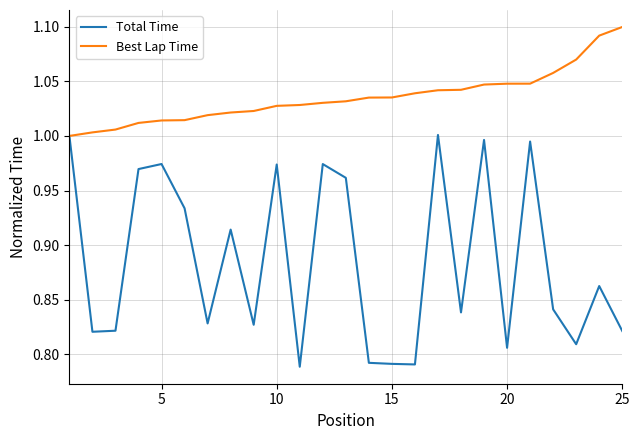

In Total Time, how many points are higher than both neighbors (excluding endpoints)?

8